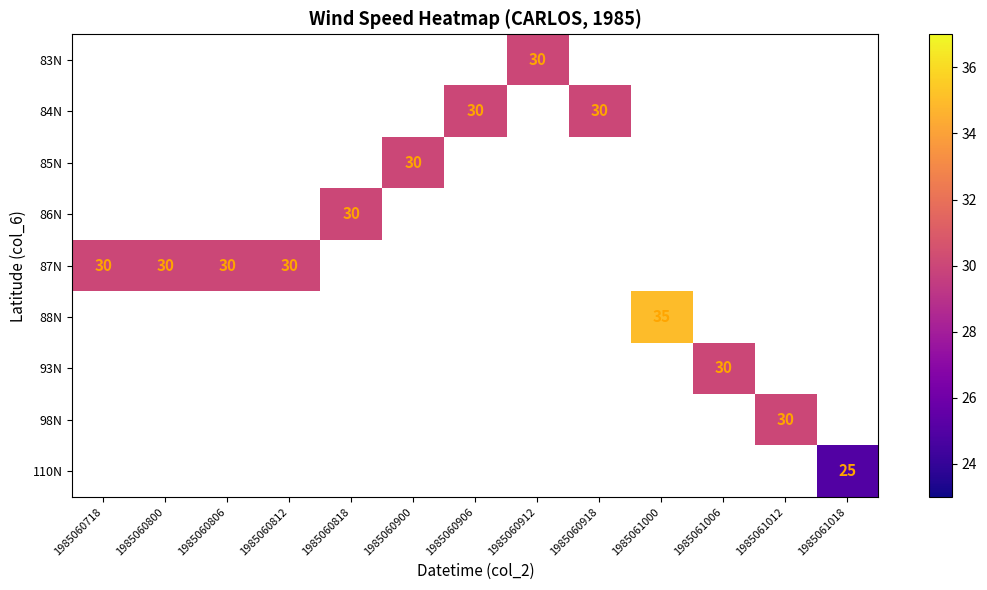

The value of 87N at 1985060812 is 30. True or false?

True